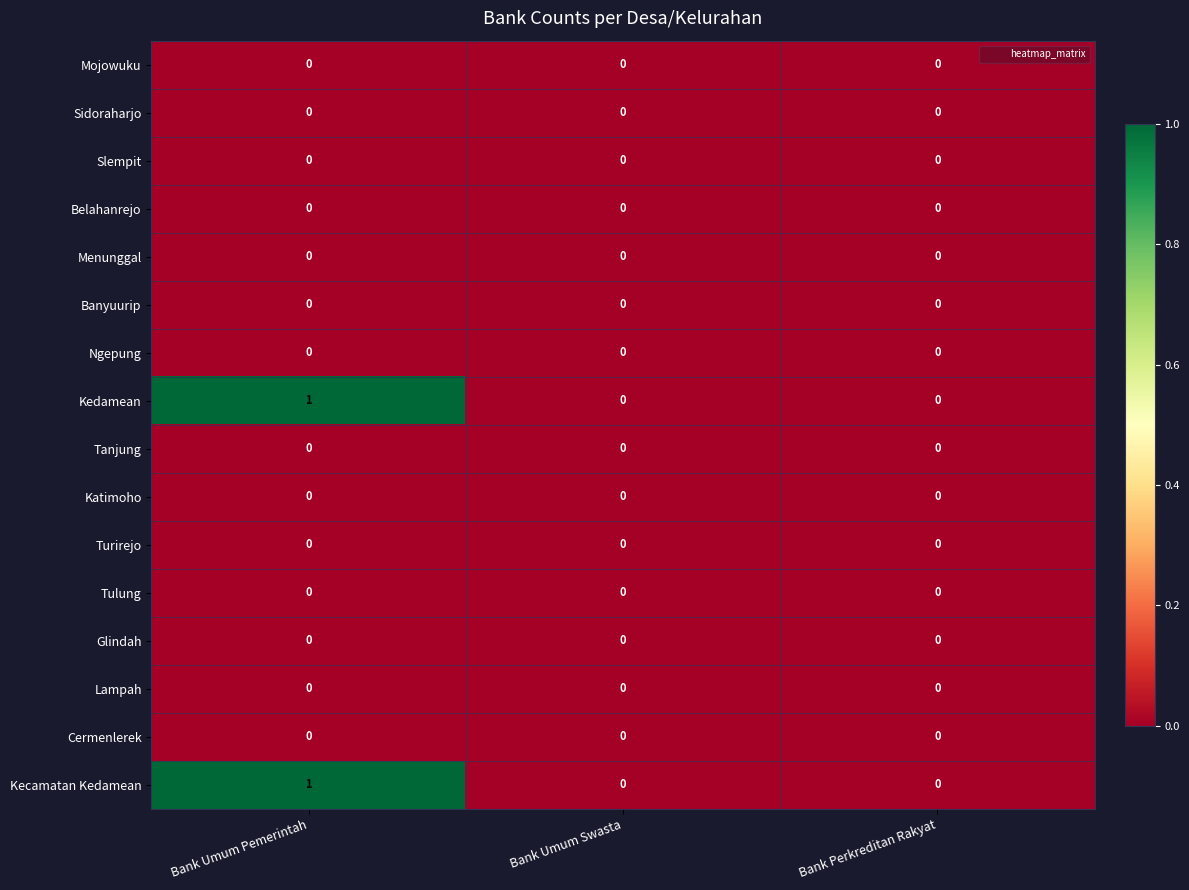

The value of Cermenlerek at Bank Perkreditan Rakyat is 0. True or false?

True